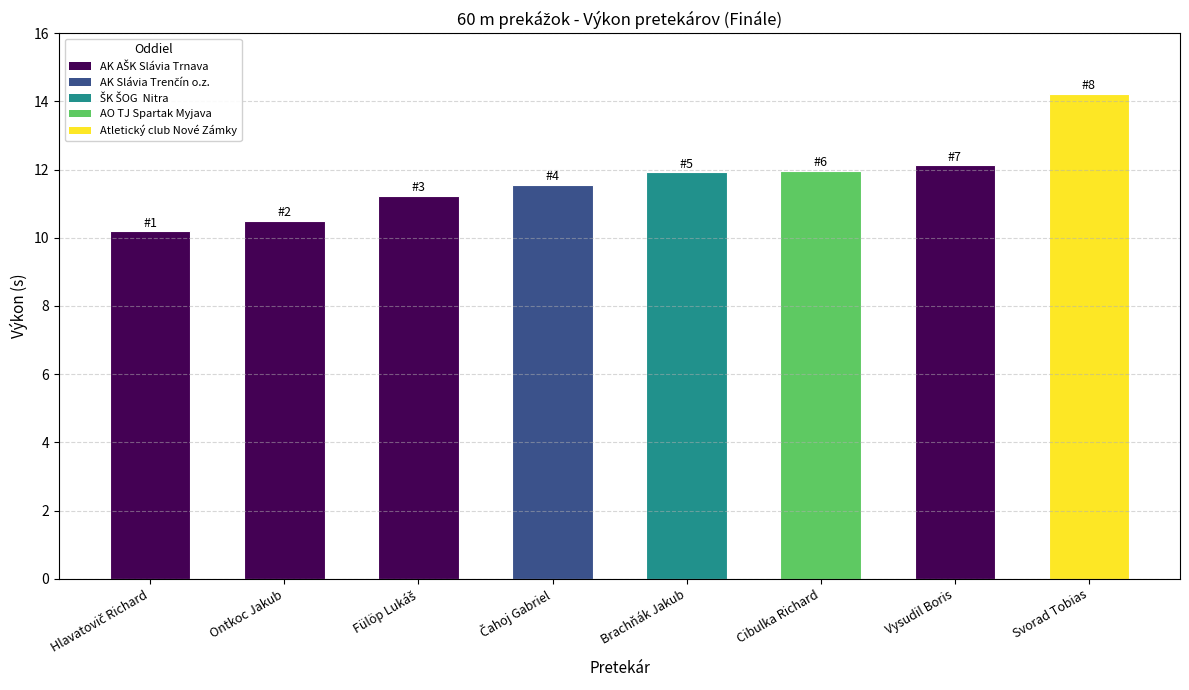

What is the difference between the values at Ontkoc Jakub and Vysudil Boris?

1.6